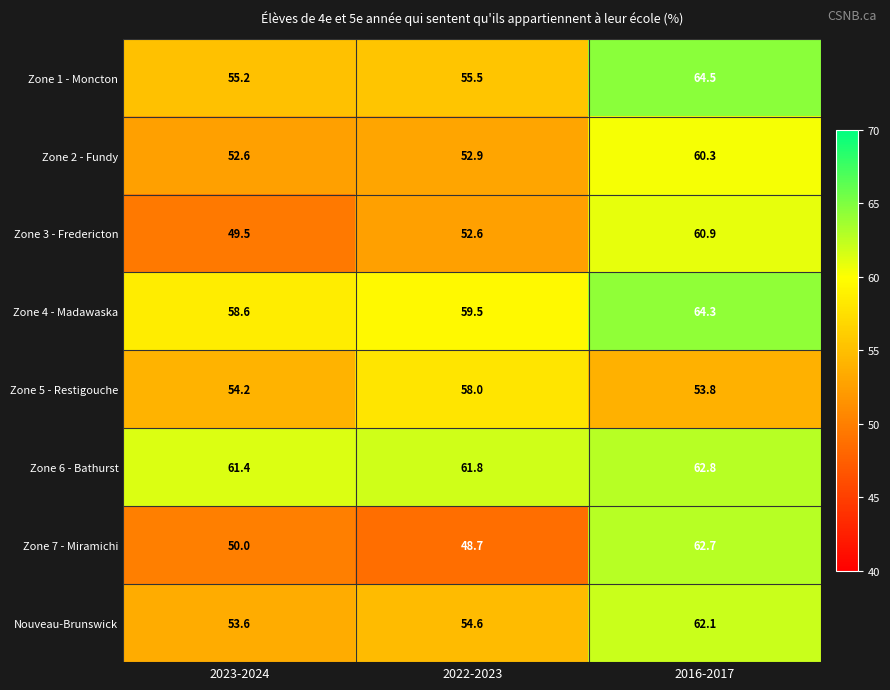

What is the difference between the Nouveau-Brunswick values at 2016-2017 and 2022-2023?

7.5